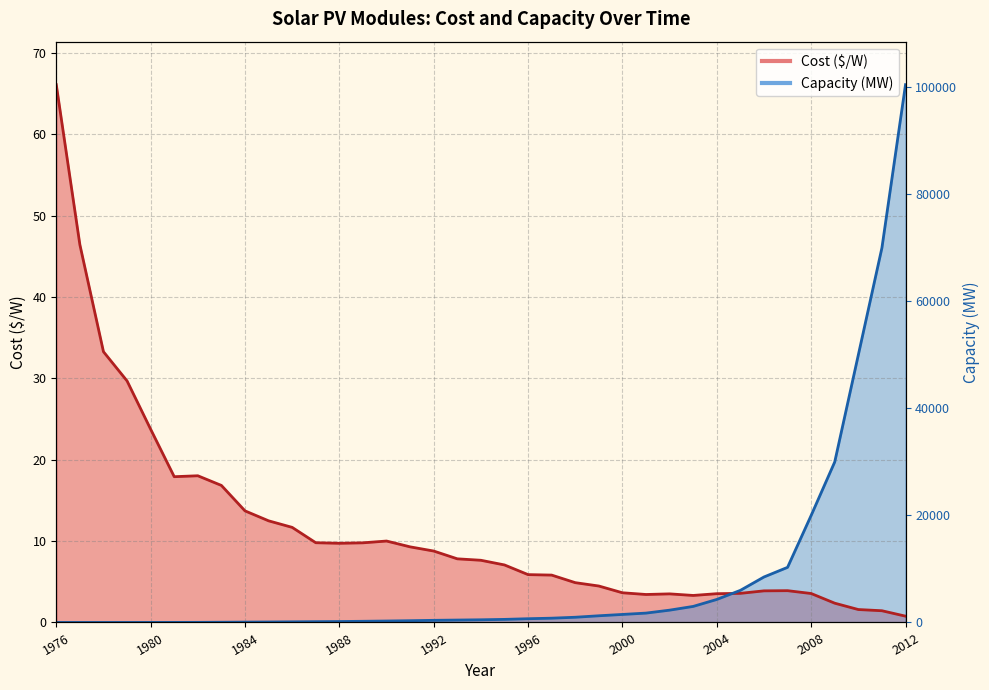

Which series ends up on top after the final intersection of Capacity (MW) and Cost ($/W)?

Capacity (MW)